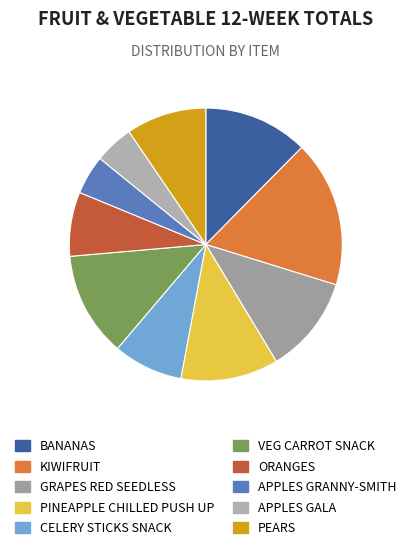

Is PINEAPPLE CHILLED PUSH UP the majority of the pie?

No